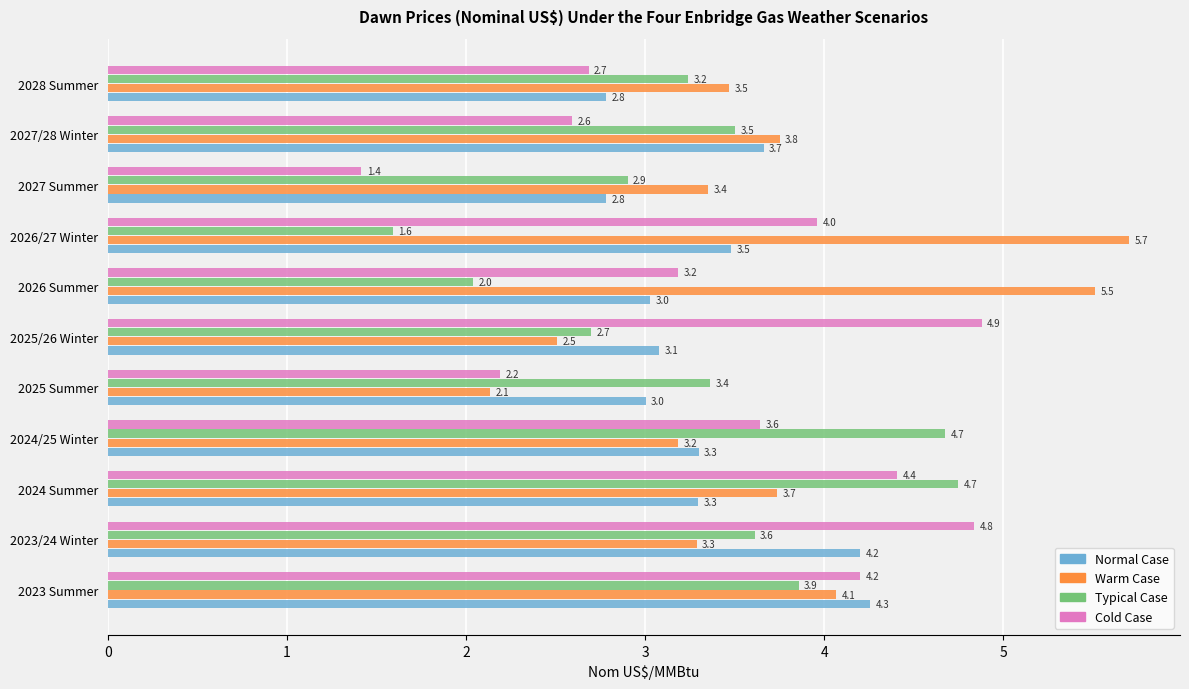

Which series has the largest range (max minus min)?

Warm Case